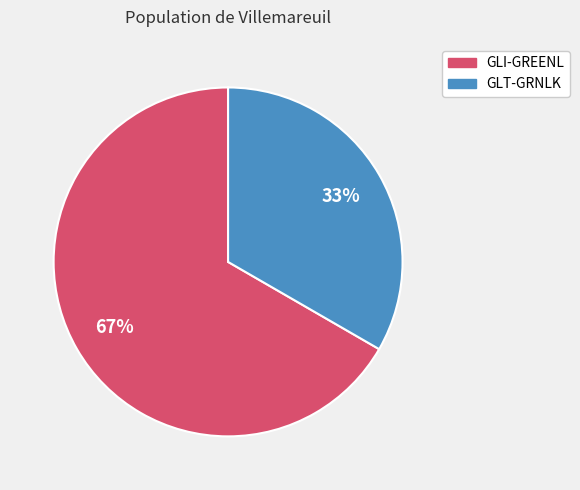

To the nearest percent, what percentage of the pie is GLI-GREENL?

67%